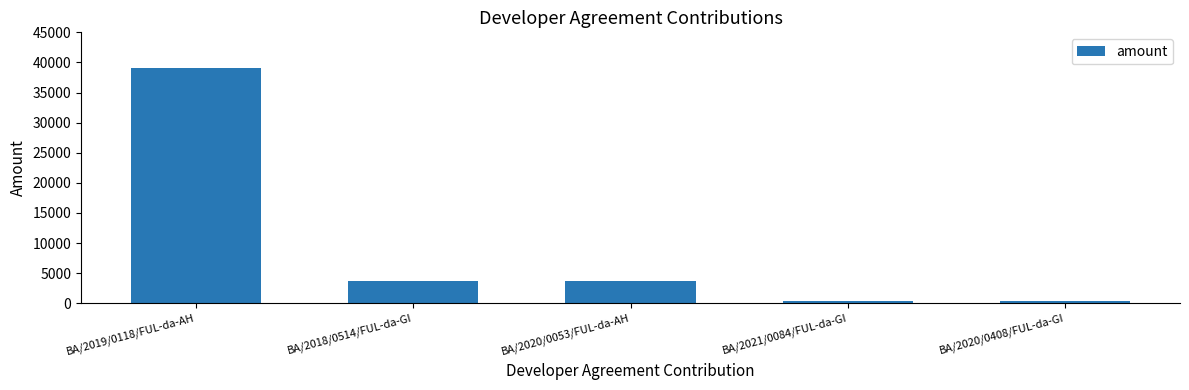

What is the maximum value shown in the chart?

39000.0